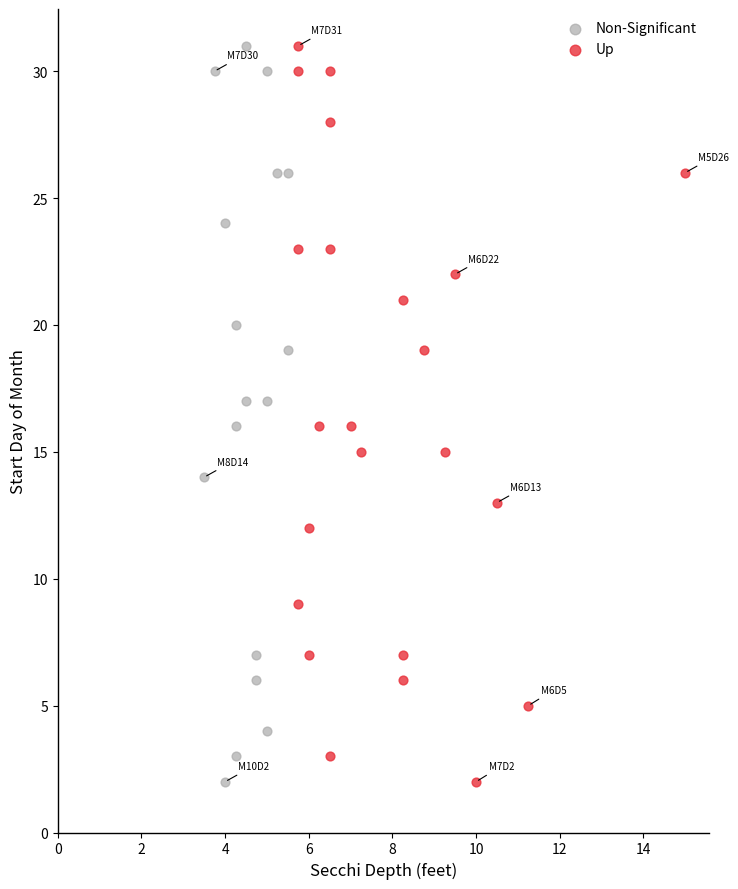

What are all the series names shown in the legend?

Non-Significant, Up